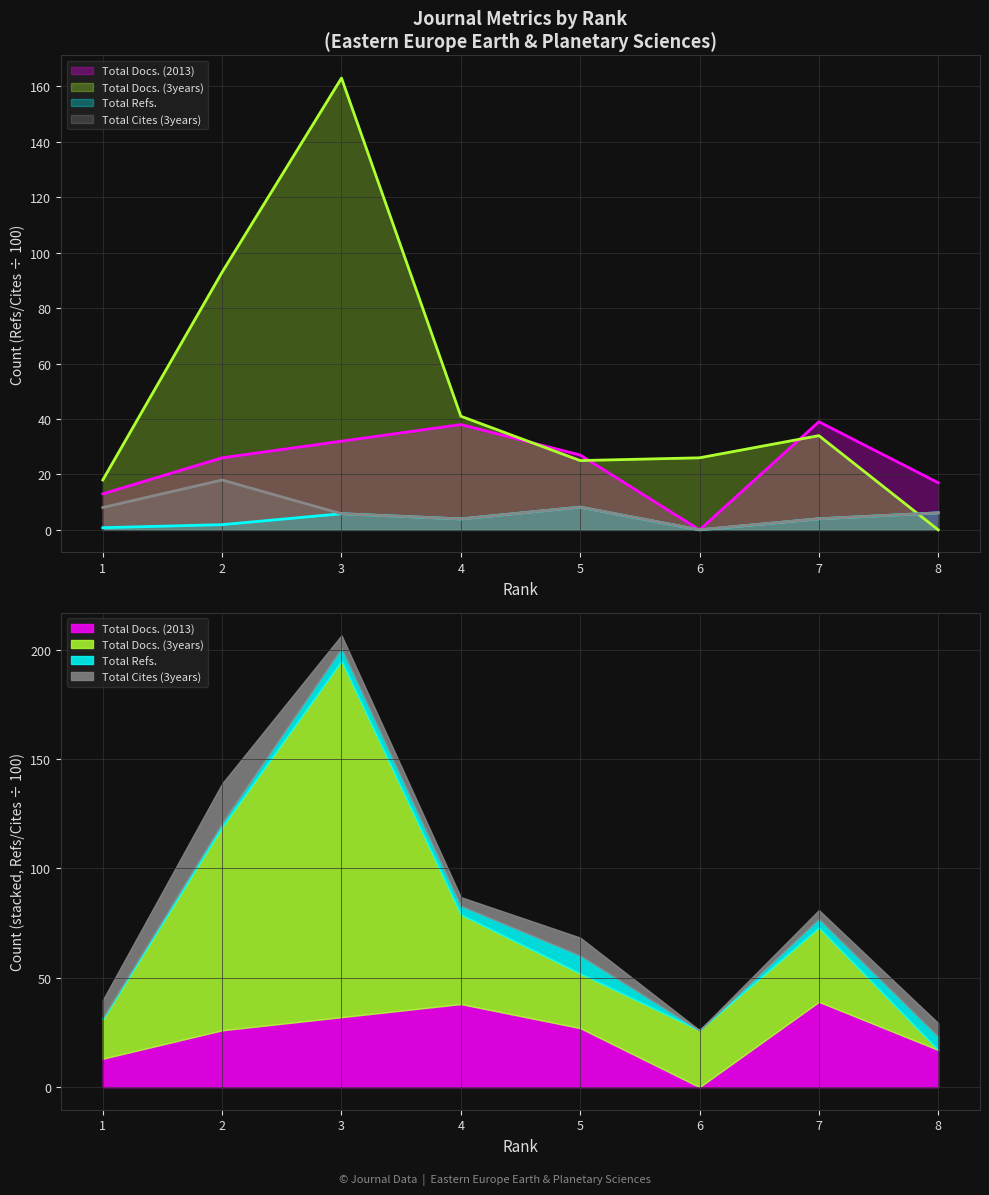

True or false: Total Docs. (3years) has a value of 41.0 at 4.

True